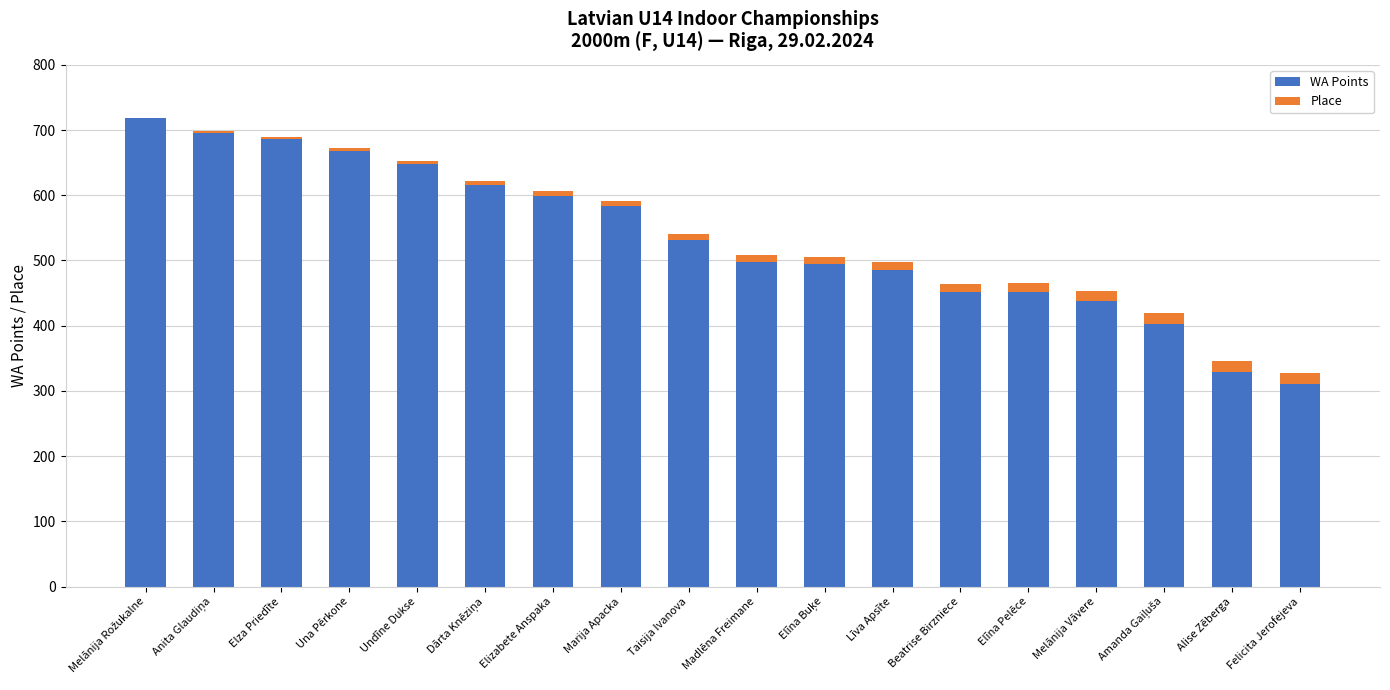

The value of WA Points at Elizabete Anspaka is 784. True or false?

False